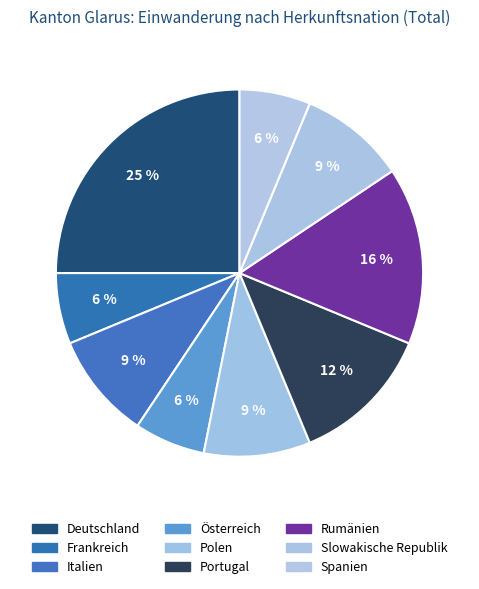

To the nearest percent, what is the average slice percentage?

11%